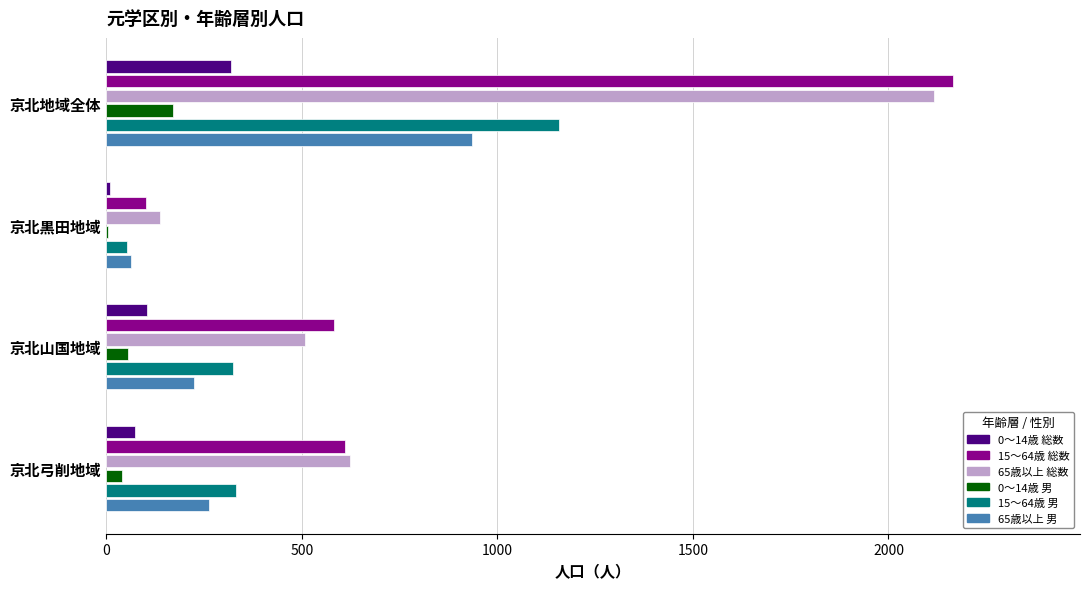

Which category has the highest value in the 0〜14歳 総数 series?

京北地域全体